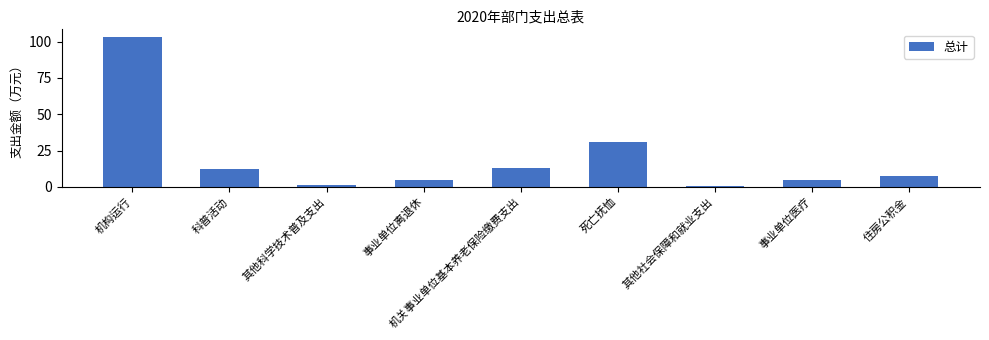

What is the difference between the maximum and second lowest values?

102.3